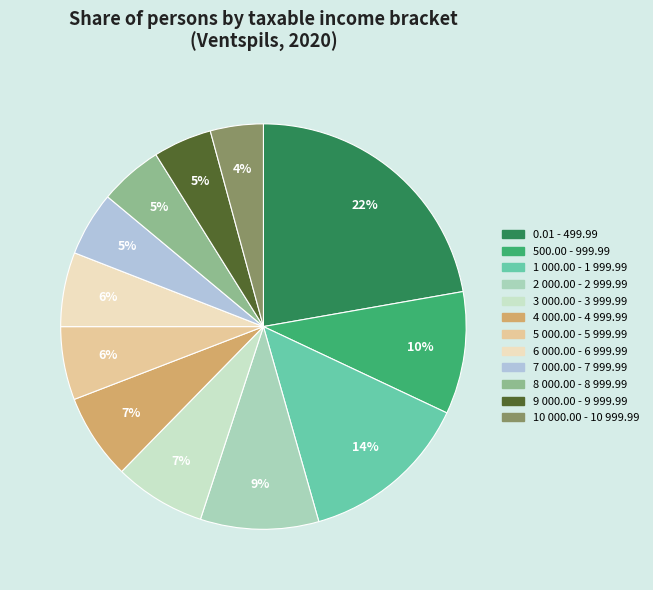

Which has a higher value, 10 000.00 - 10 999.99 or 1 000.00 - 1 999.99?

1 000.00 - 1 999.99